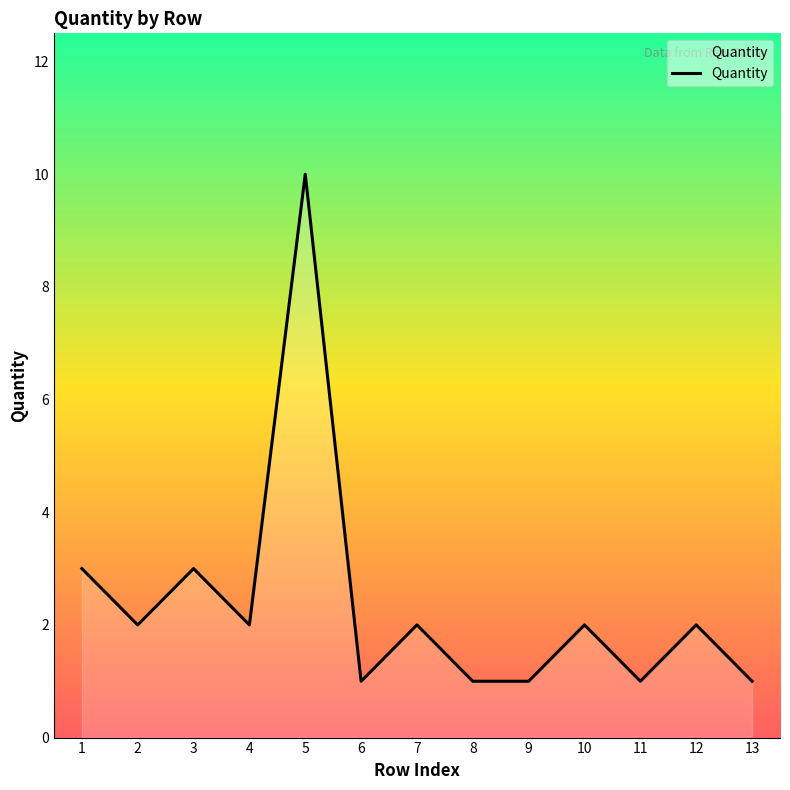

What is the difference between the maximum and minimum values?

9